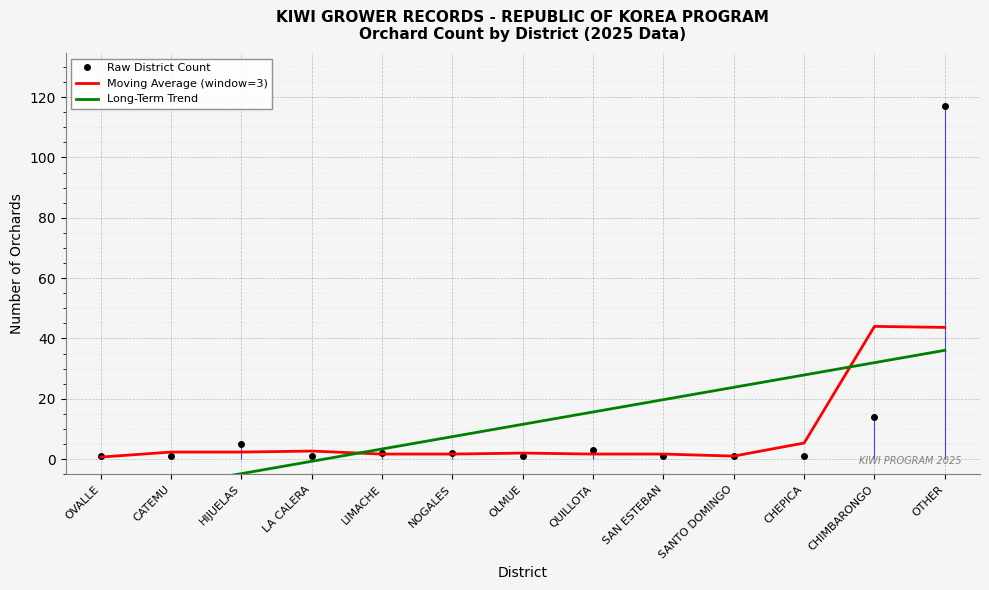

Where does the Long-Term Trend series first go above 11?

OLMUE